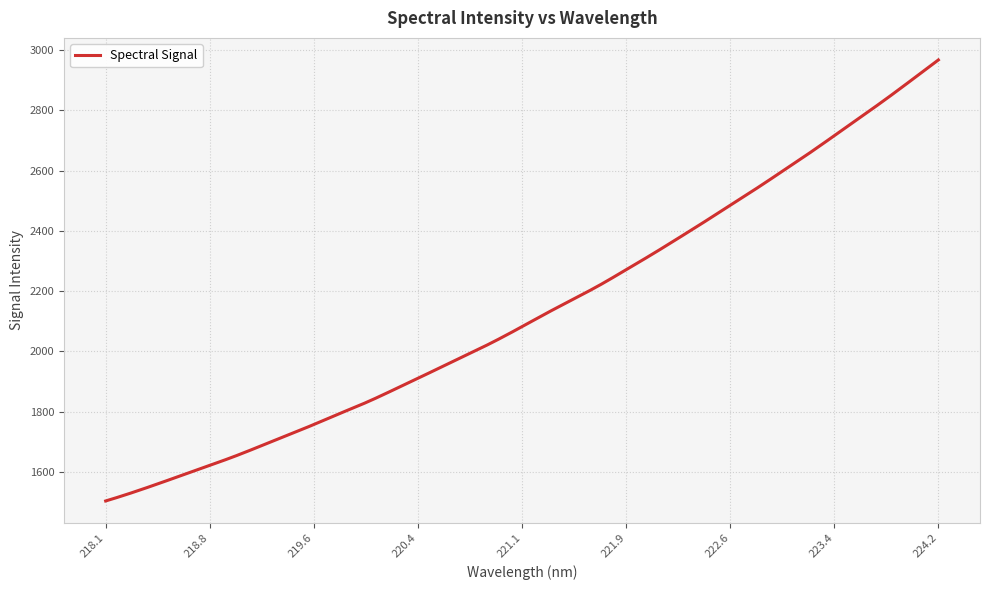

How many categories are shown in the chart?

300